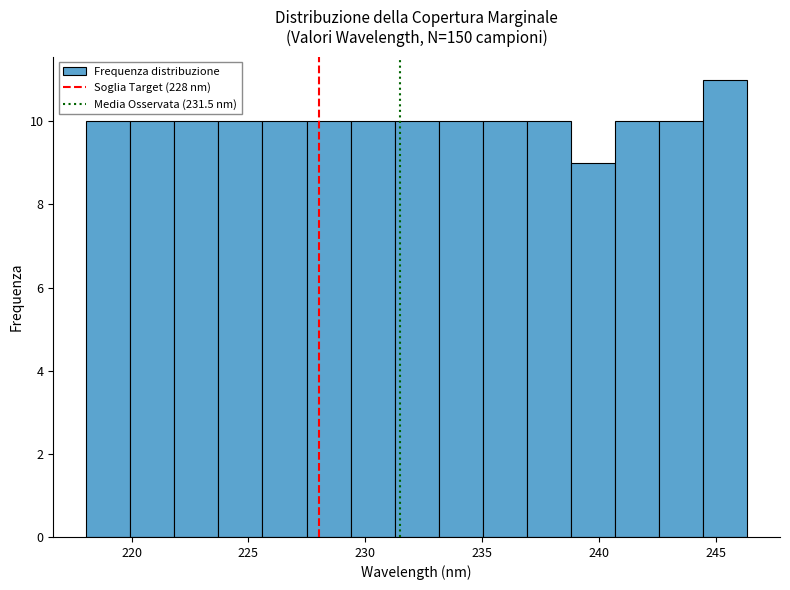

Read against the x-axis, roughly where is the centre of the tallest bar?

245.5